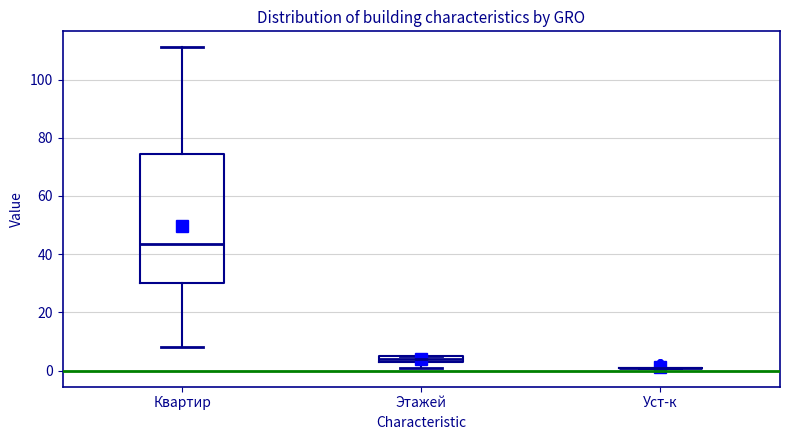

Where is the upper edge of the box for Этажей on the y-axis? The values are not printed on the chart, so give them approximately, as read against the axis.

6